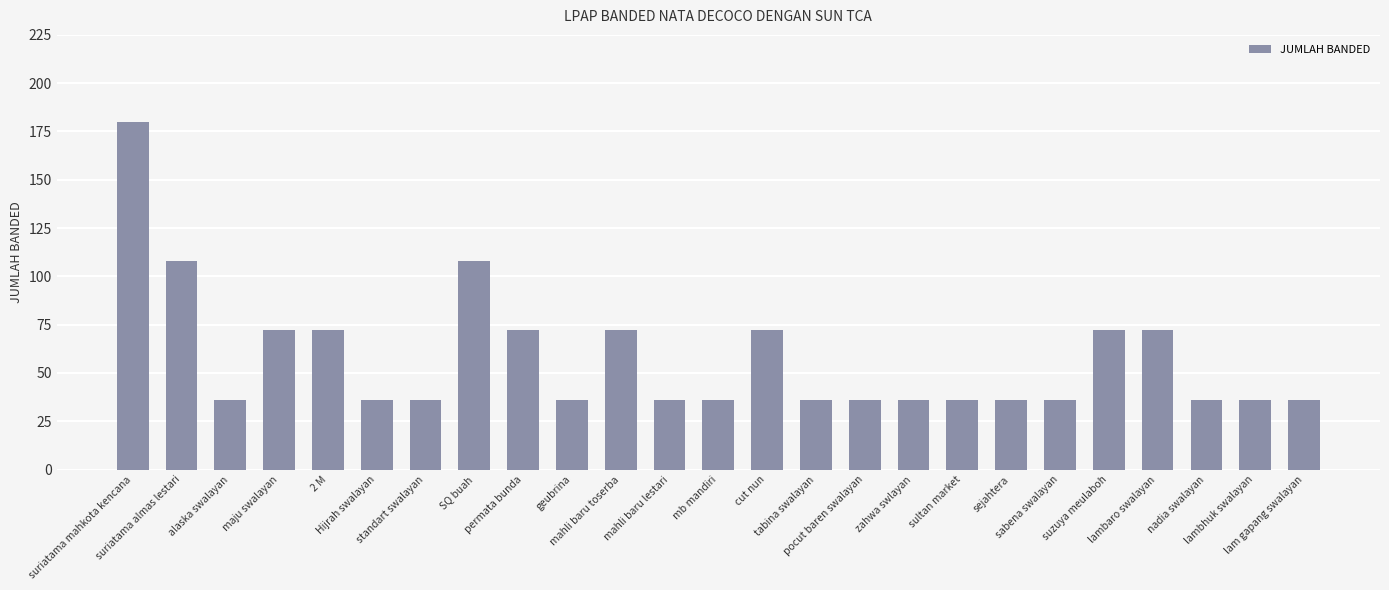

Reading right to left, extract all data points from this chart.

36	36	36	72	72	36	36	36	36	36	36	72	36	36	72	36	72	108	36	36	72	72	36	108	180